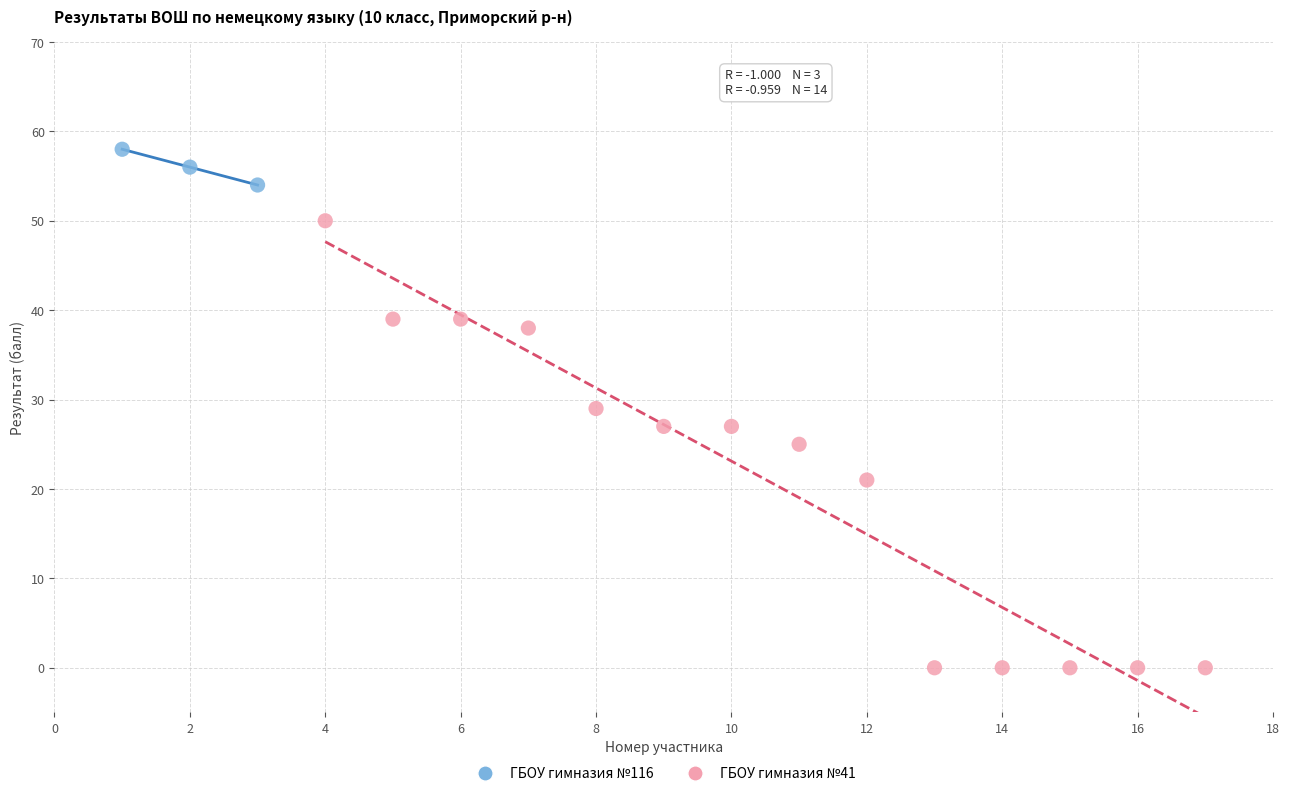

Which series contains the lowest Y value?

ГБОУ гимназия №41